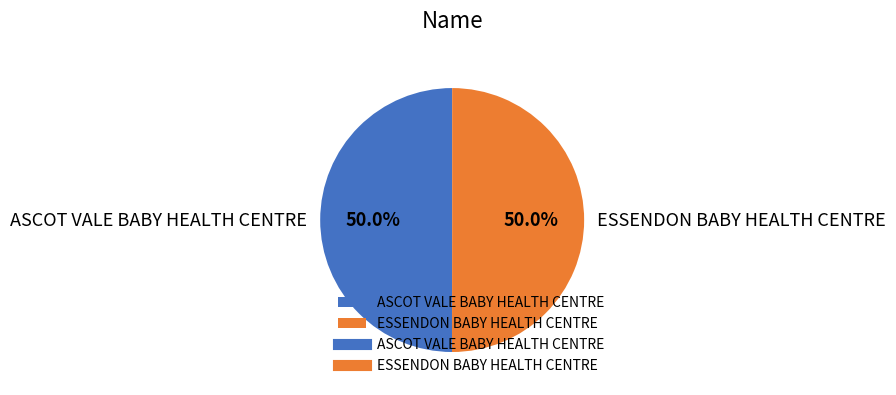

What percentage is the ASCOT VALE BABY HEALTH CENTRE slice, to the nearest percent?

50%